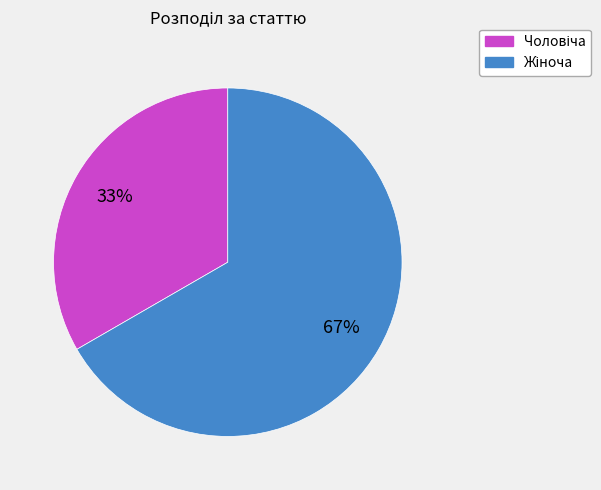

To the nearest percent, what is the average slice percentage?

50%